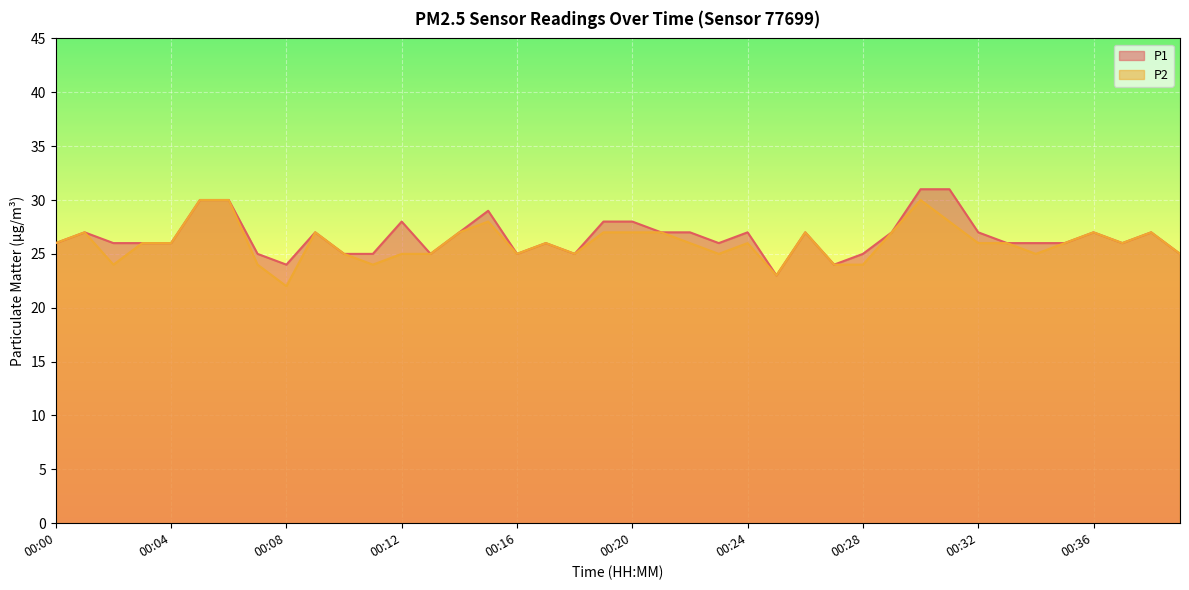

Which series has the largest range (max minus min)?

P1